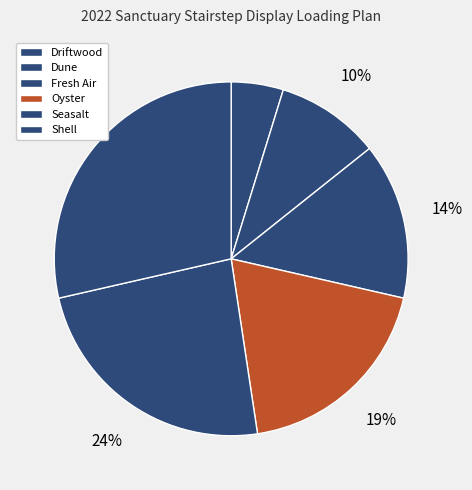

Is there any slice that represents more than half of the pie?

No